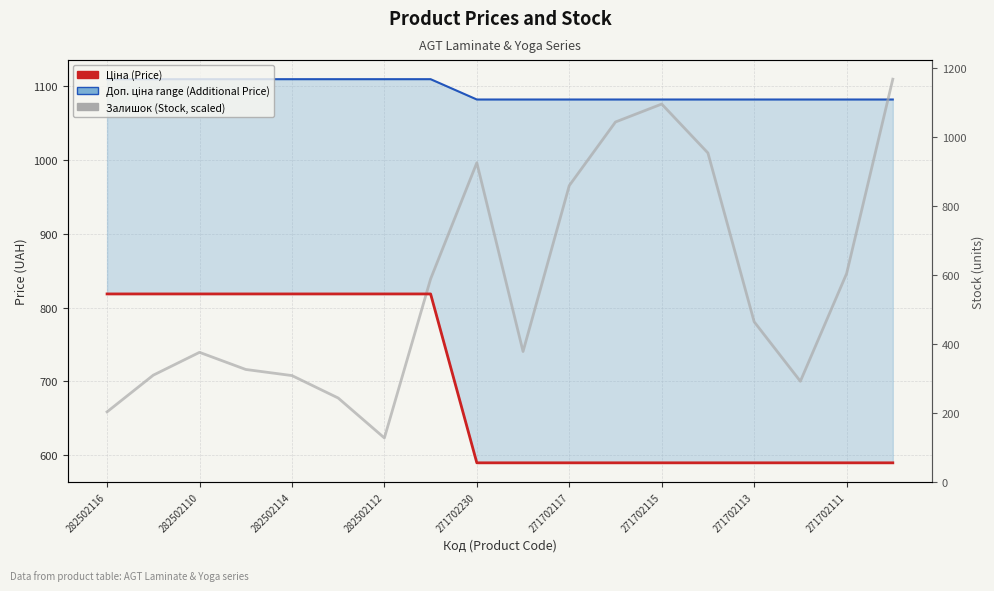

Where do Доп. ціна (Additional Price) and Залишок (Stock, scaled) first cross each other?

16 and 17